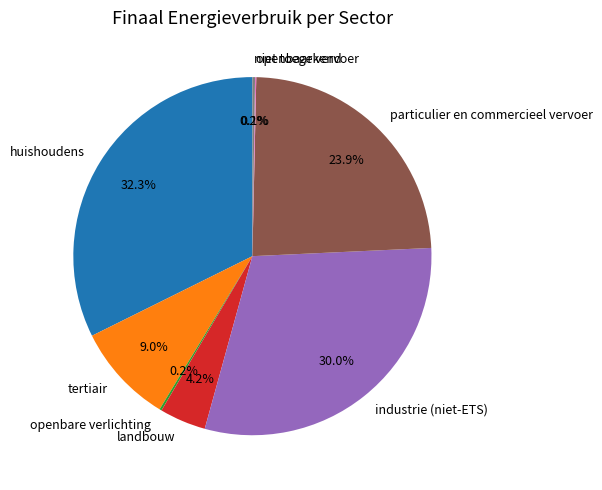

Which slice is the largest?

huishoudens